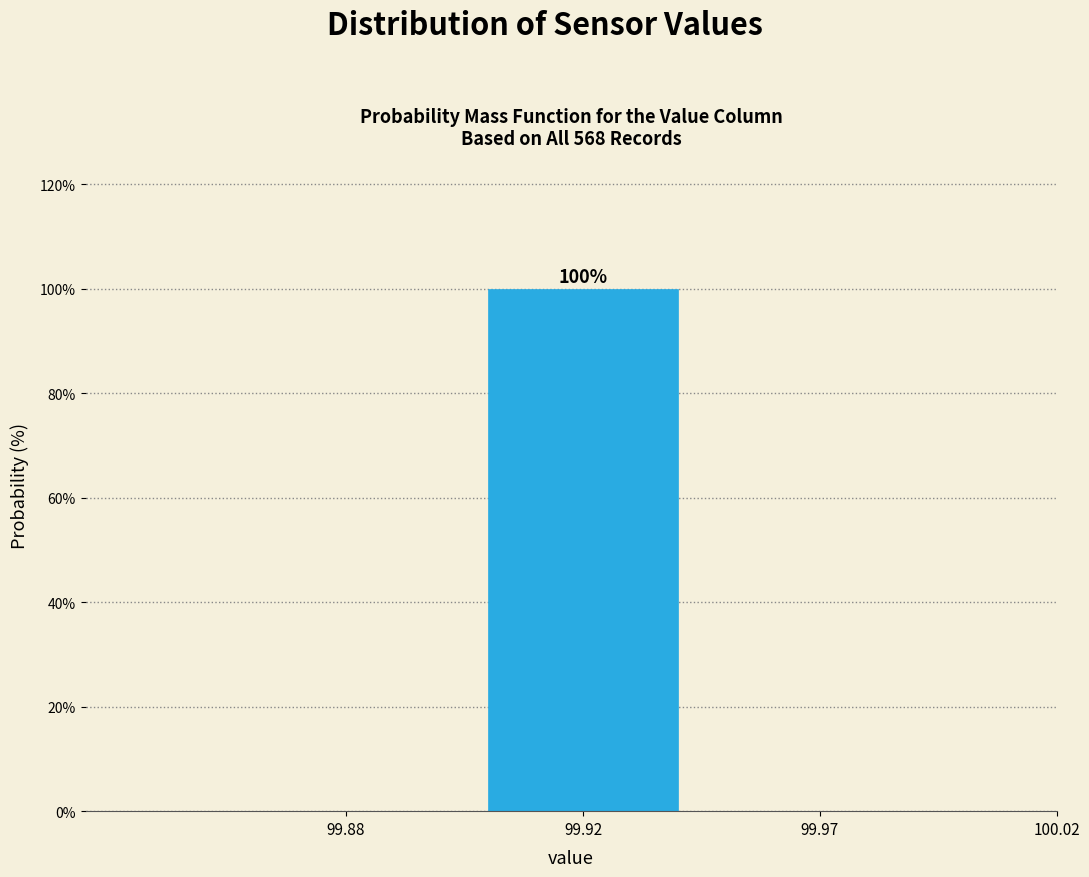

Reading left to right, transcribe all the data shown in this chart.

99.88=0	99.92=100	99.97=0	100.02=0